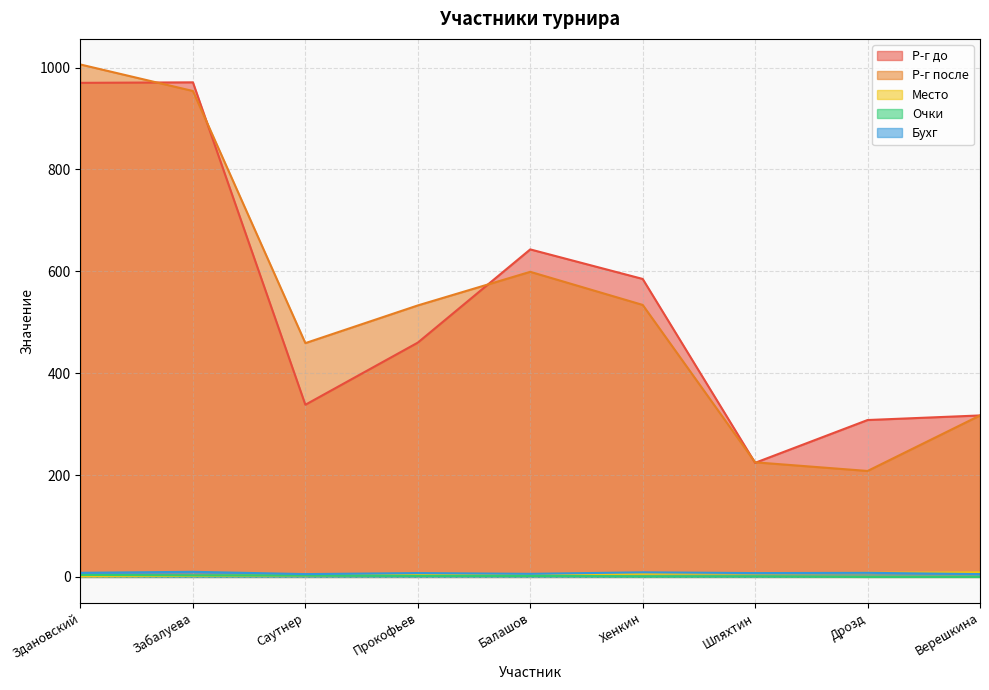

Reading right to left, transcribe all the data shown in this chart.

Р-г до: 317.0	308.0	224.0	585.0	643.0	460.0	338.0	971.0	970.0
Р-г после: 317.0	208.0	225.0	534.0	599.0	533.0	459.0	954.0	1006.0
Место: 9.0	8.0	7.0	6.0	5.0	4.0	3.0	2.0	1.0
Очки: 0.0	0.0	1.0	1.0	2.0	2.0	3.0	3.0	4.0
Бухг: 5.5	8.0	7.5	9.0	6.0	7.5	5.5	10.0	8.0